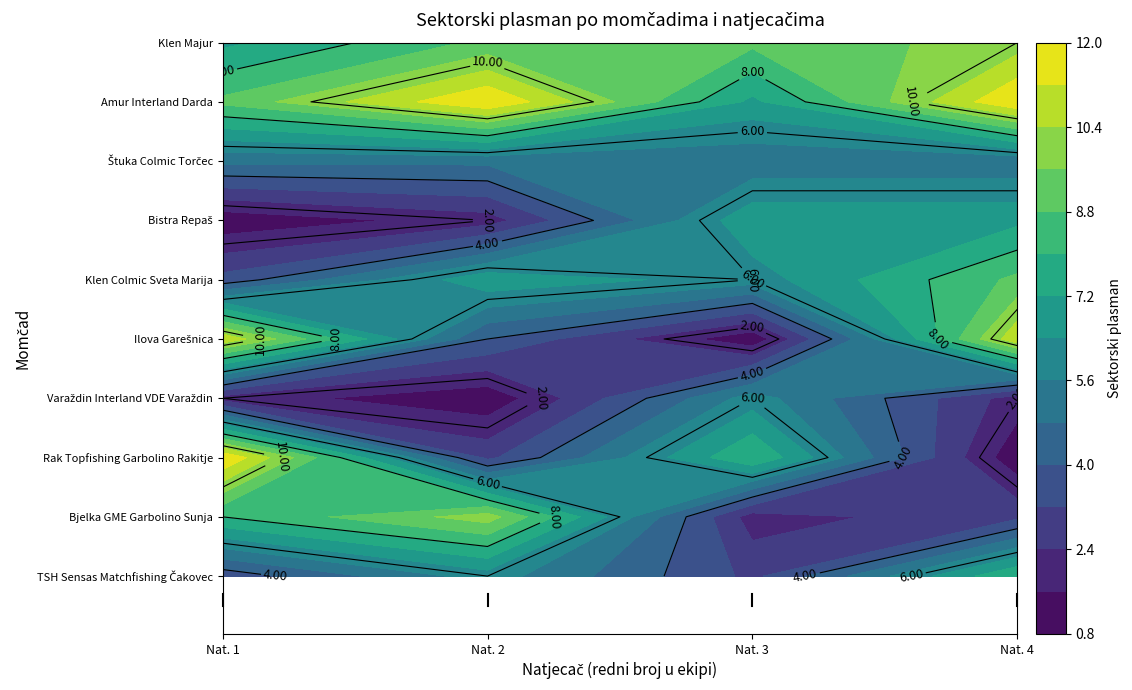

What is the lowest value of the Ilova Garešnica series?

1.0